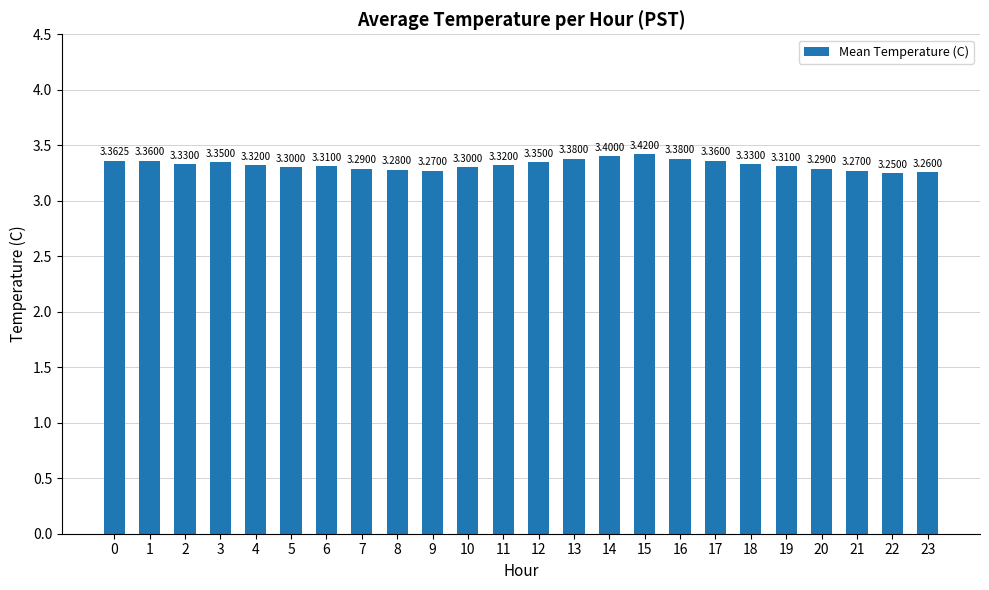

Approximately how many times larger is the value at 18 compared to 9?

1.0